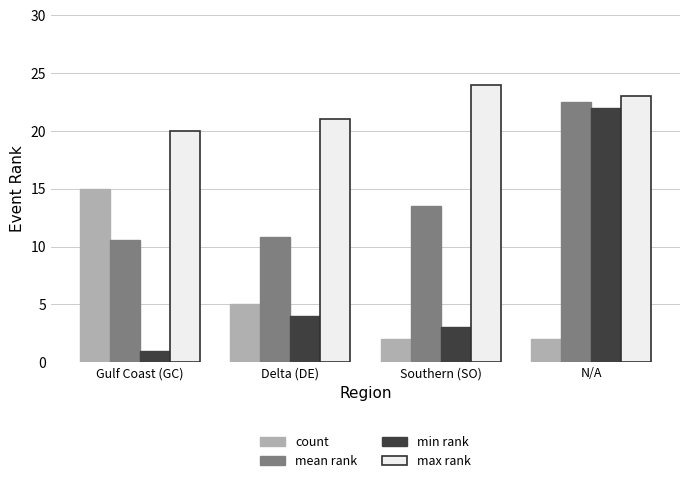

What is the difference between the second highest and second lowest values in the mean rank series?

2.7